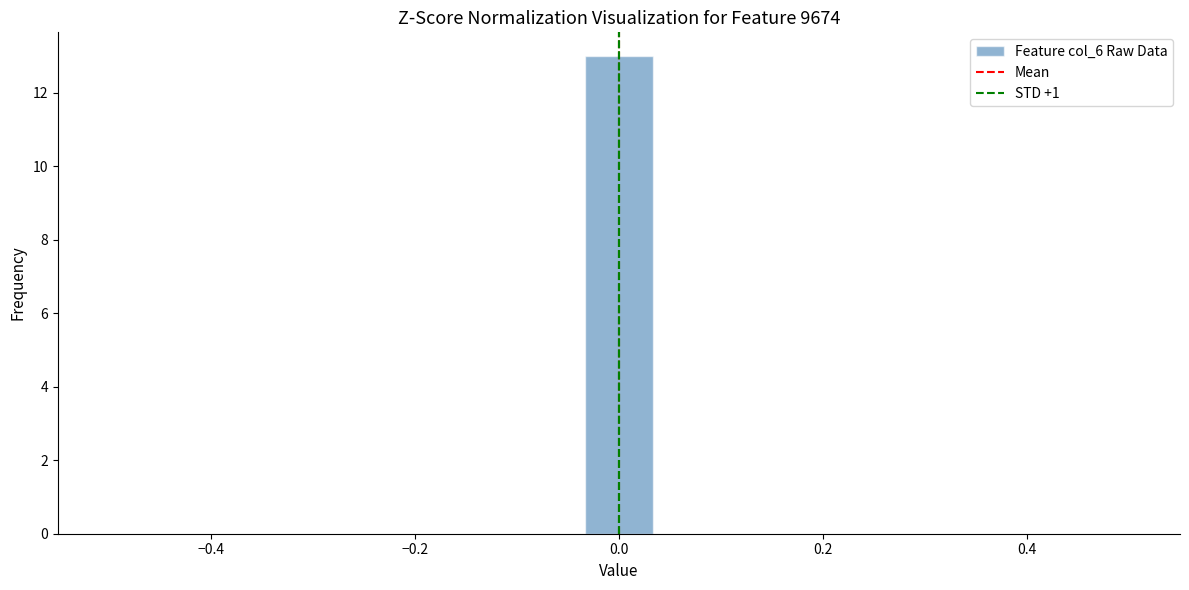

Around what value on the x-axis is the tallest bar? Give the approximate position of its centre, as read against the axis.

0.00